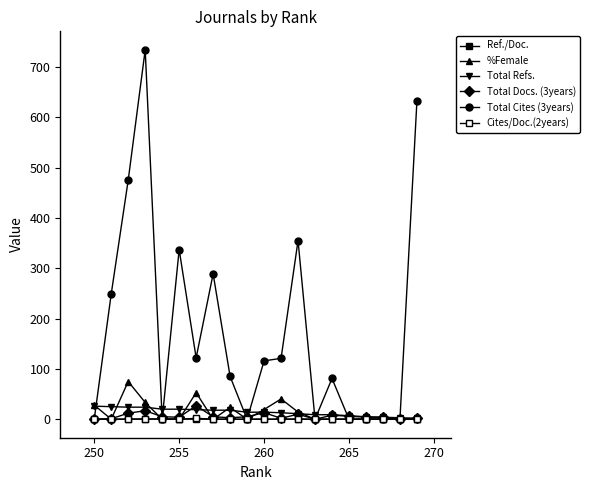

How many times do Ref./Doc. and Total Cites (3years) cross each other?

3